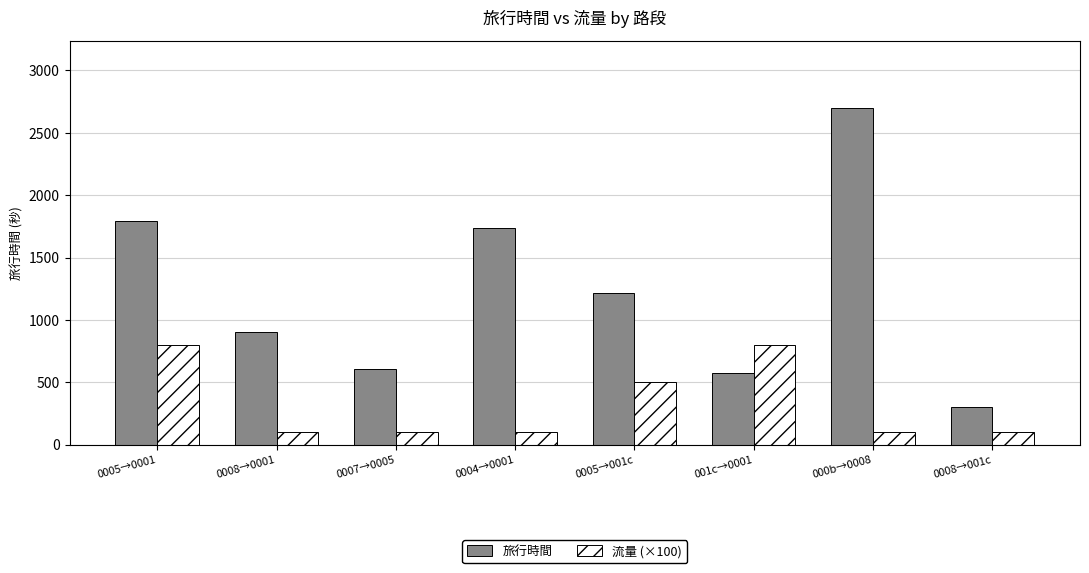

What is the sum of all 旅行時間 values?

9836